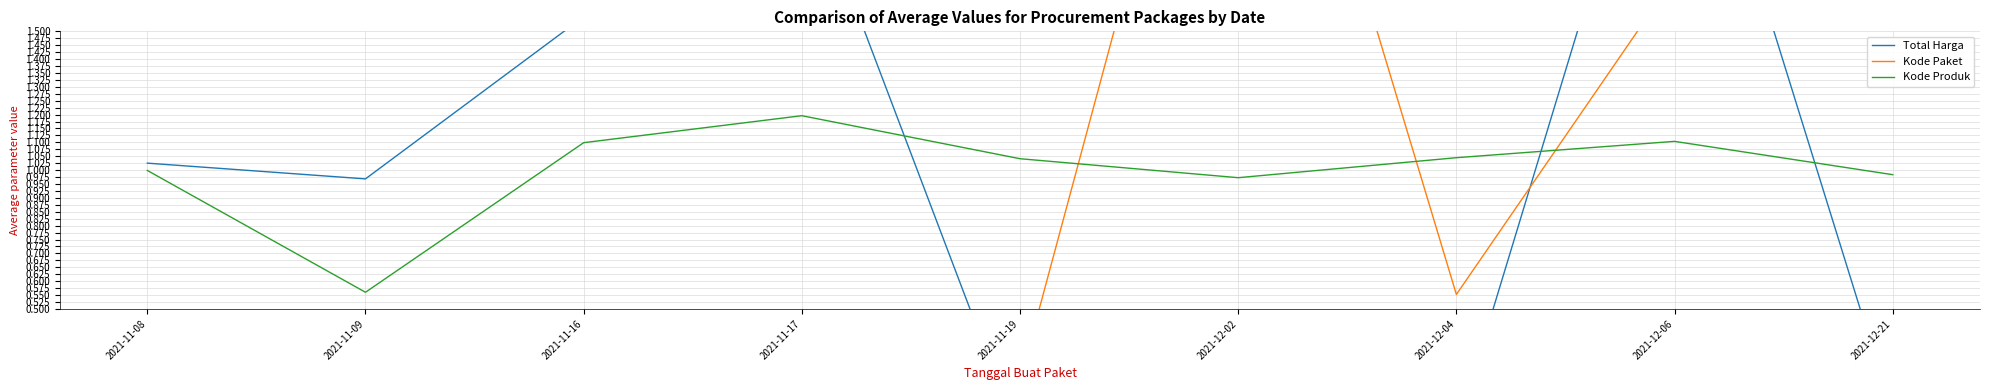

True or false: Kode Produk and Total Harga intersect in this chart.

True